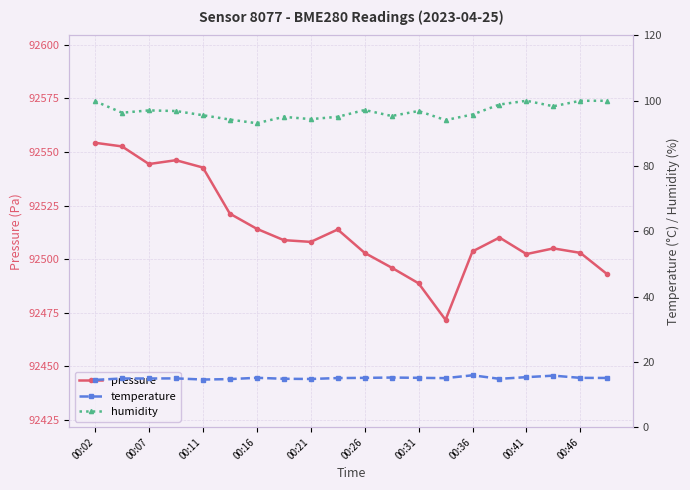

True or false: humidity and temperature intersect in this chart.

False